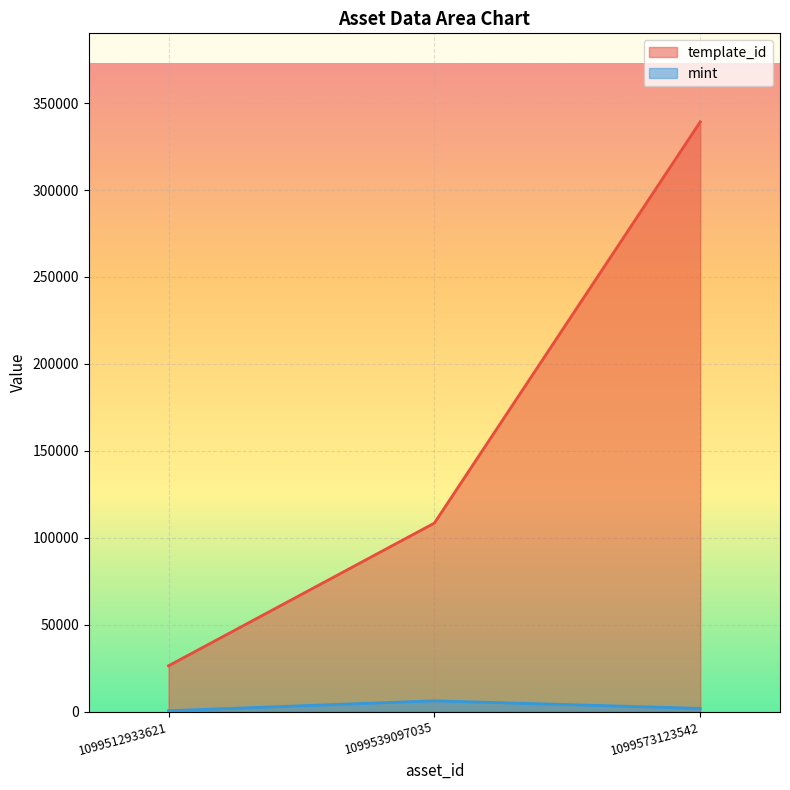

At which category is the sum across all series the highest?

1099573123542